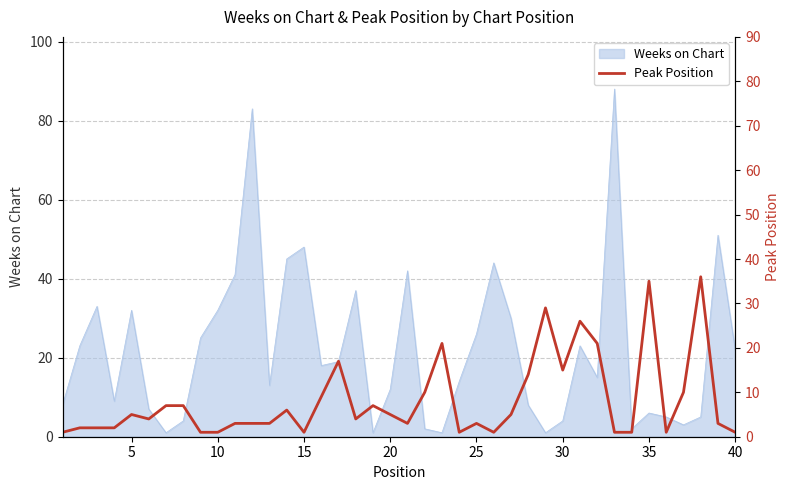

Is it true that Weeks on Chart equals 32 at 5?

True